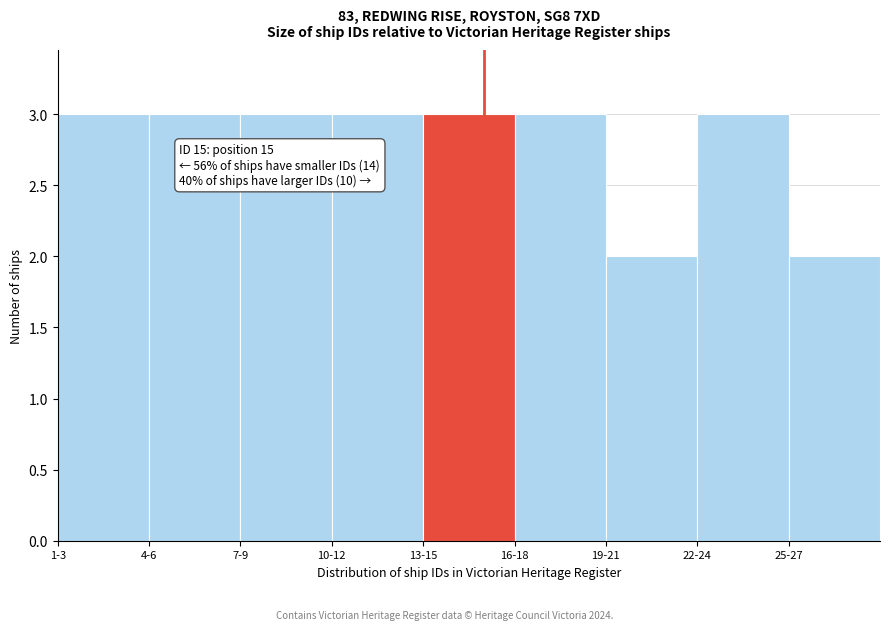

Reading left to right, list all the values displayed in this chart.

3	3	3	3	3	3	2	3	2